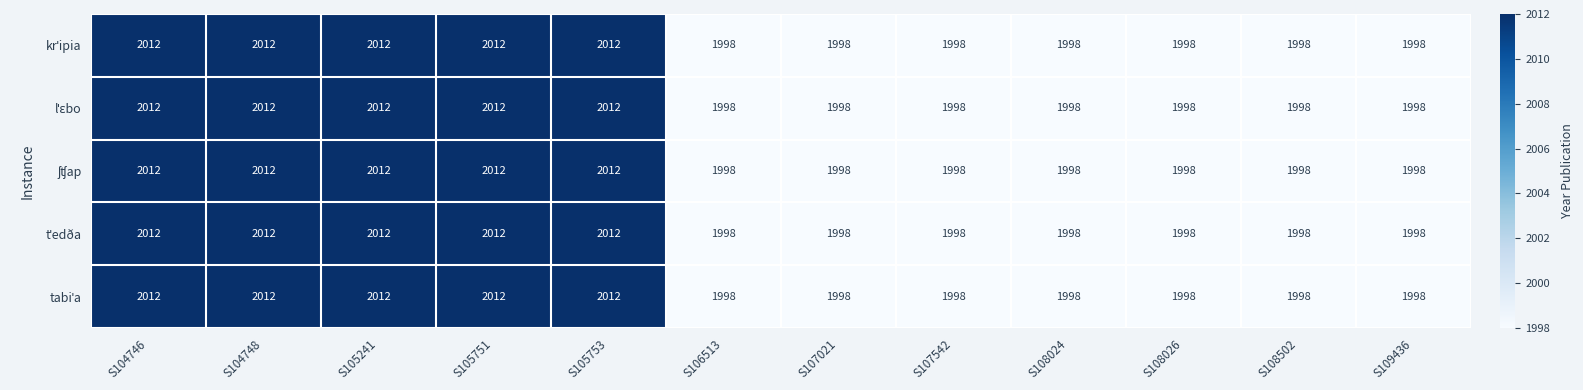

What is the greatest value displayed?

2012